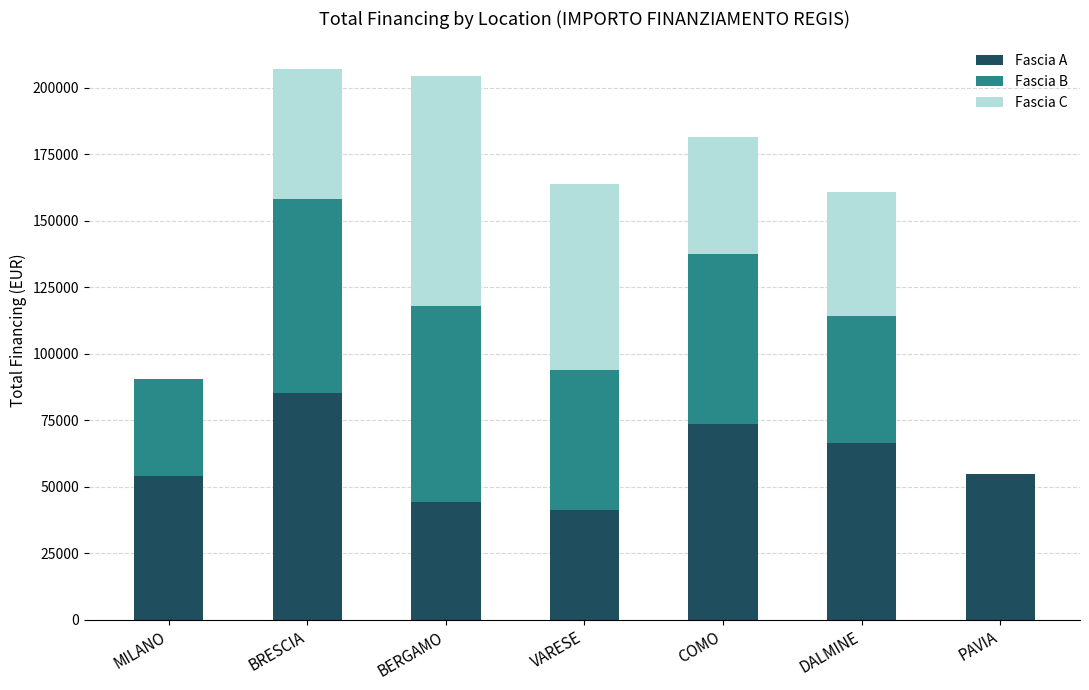

Does the chart contain stacked bars?

Yes